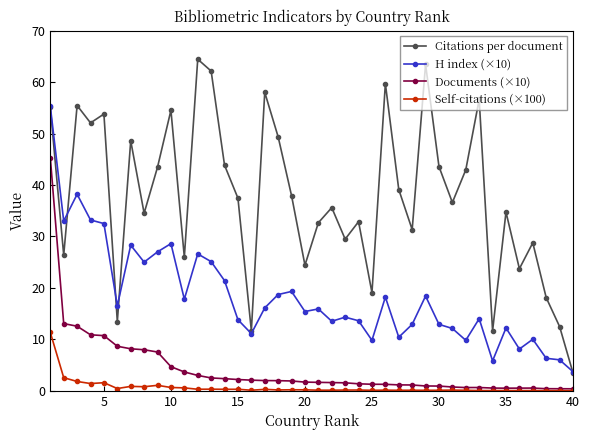

Which series has the widest spread of values?

Citations per document